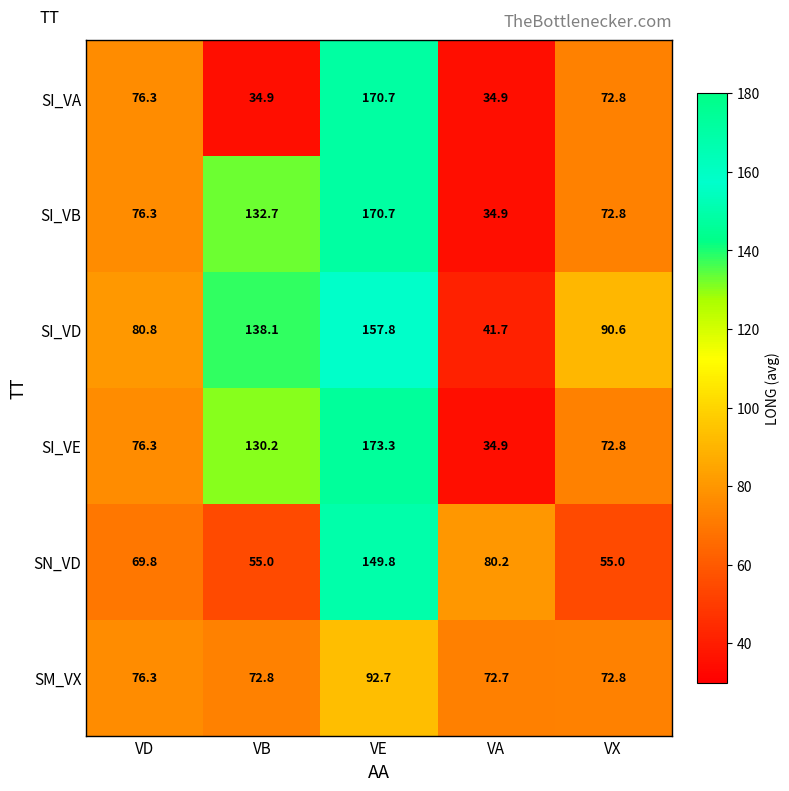

Which series has the largest range (max minus min)?

SI_VE